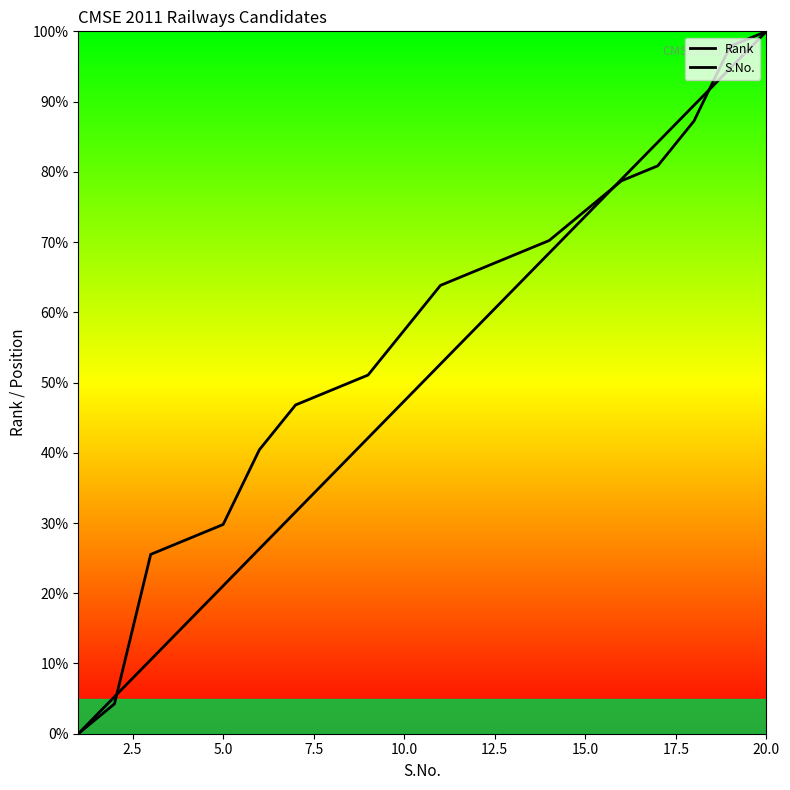

What is the highest value of the S.No. series?

100.0